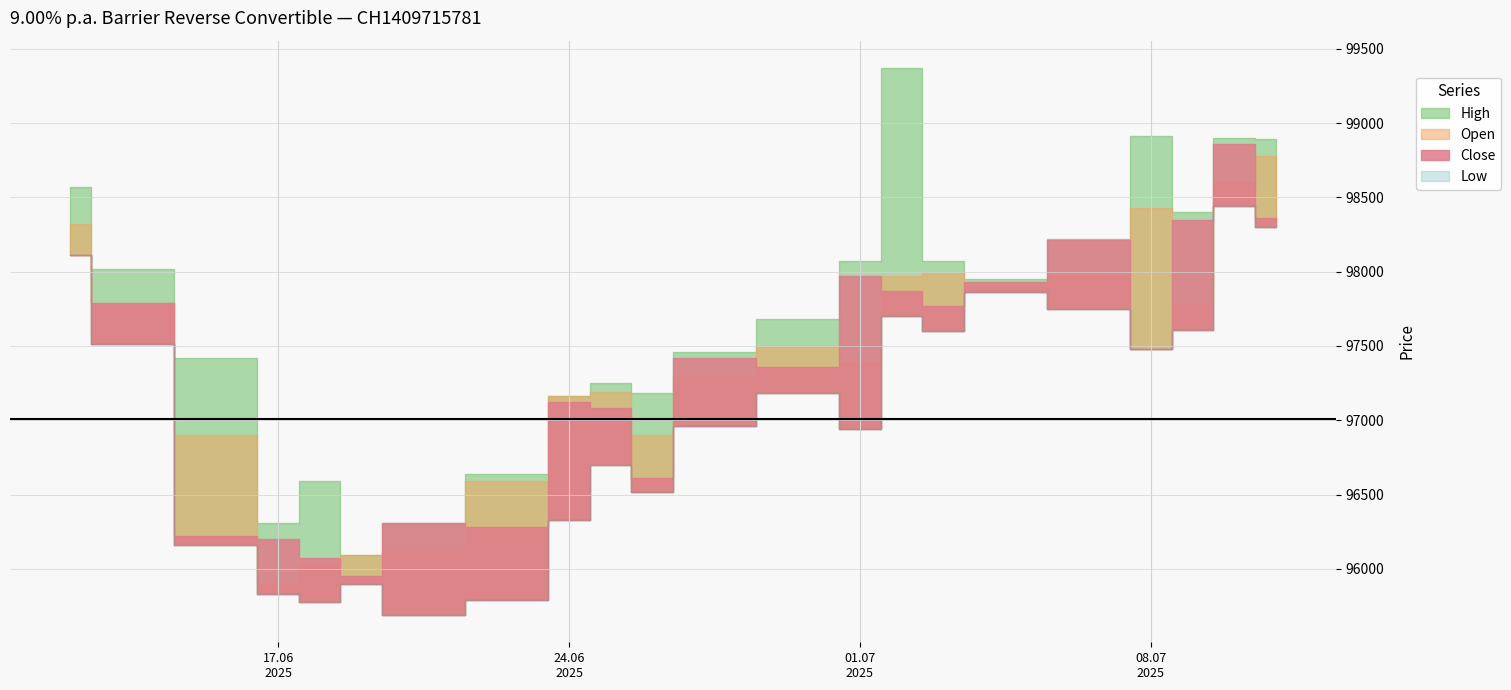

How many lines are shown in the chart?

4